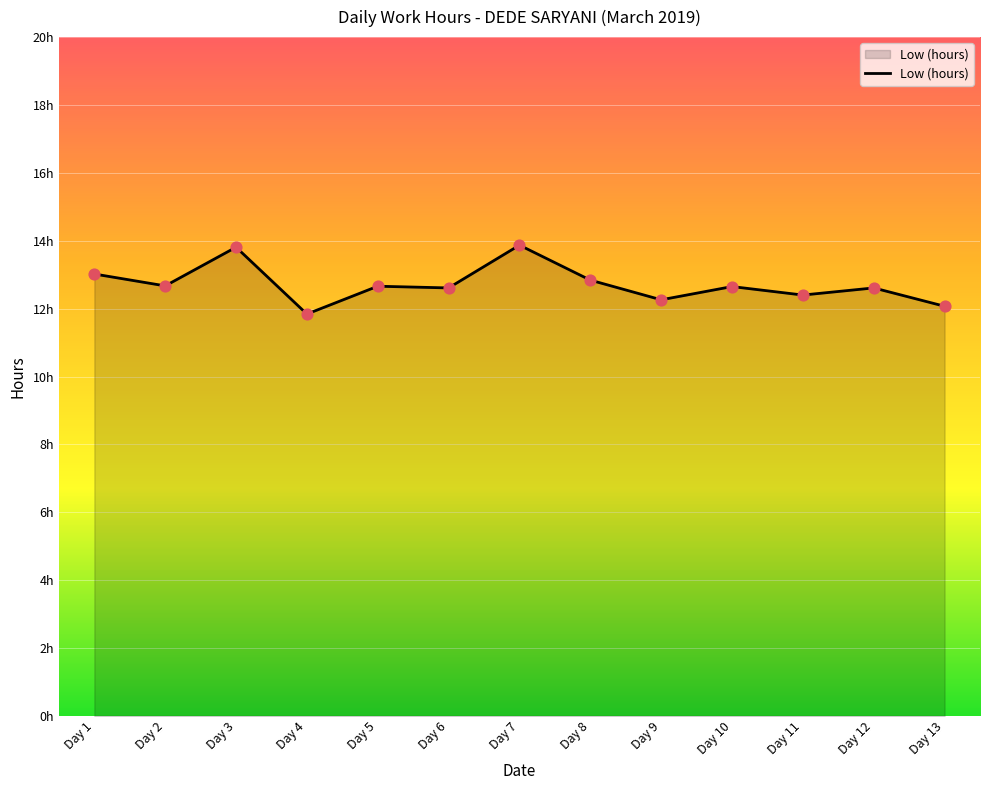

What is the change in value from Day 4 to Day 13?

+0.2